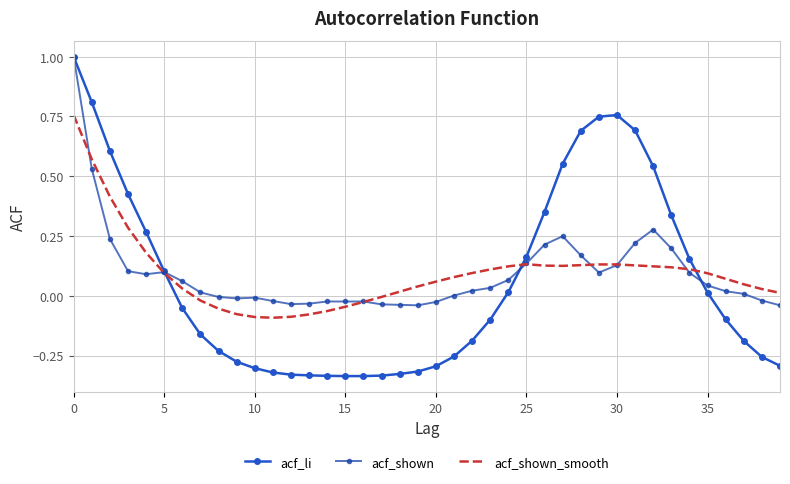

Which series has the largest total across all categories?

acf_shown